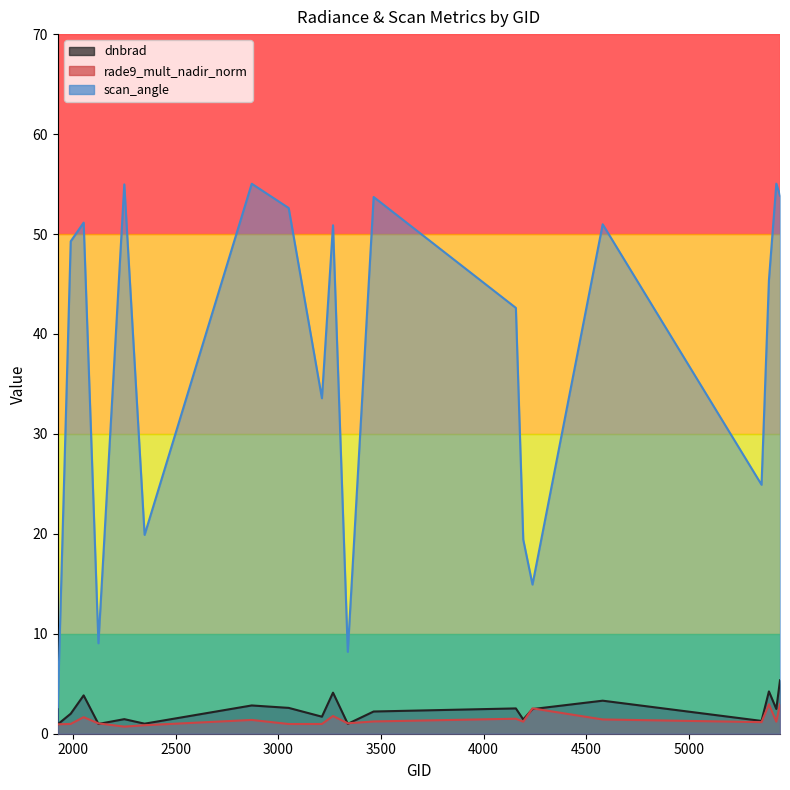

Which has a higher value, 2051 or 3050?

2051